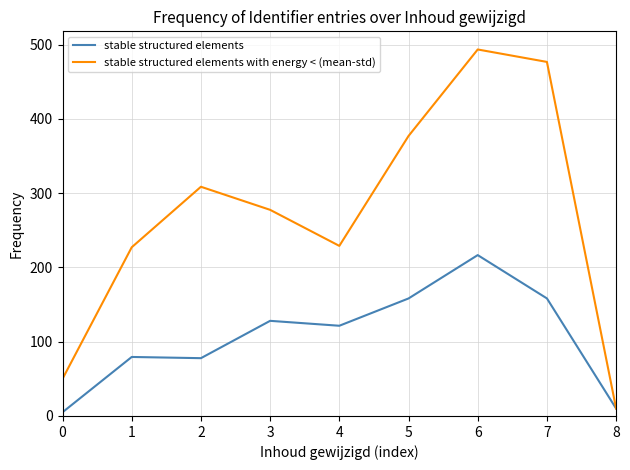

Is this an area chart (filled region under the line)?

No